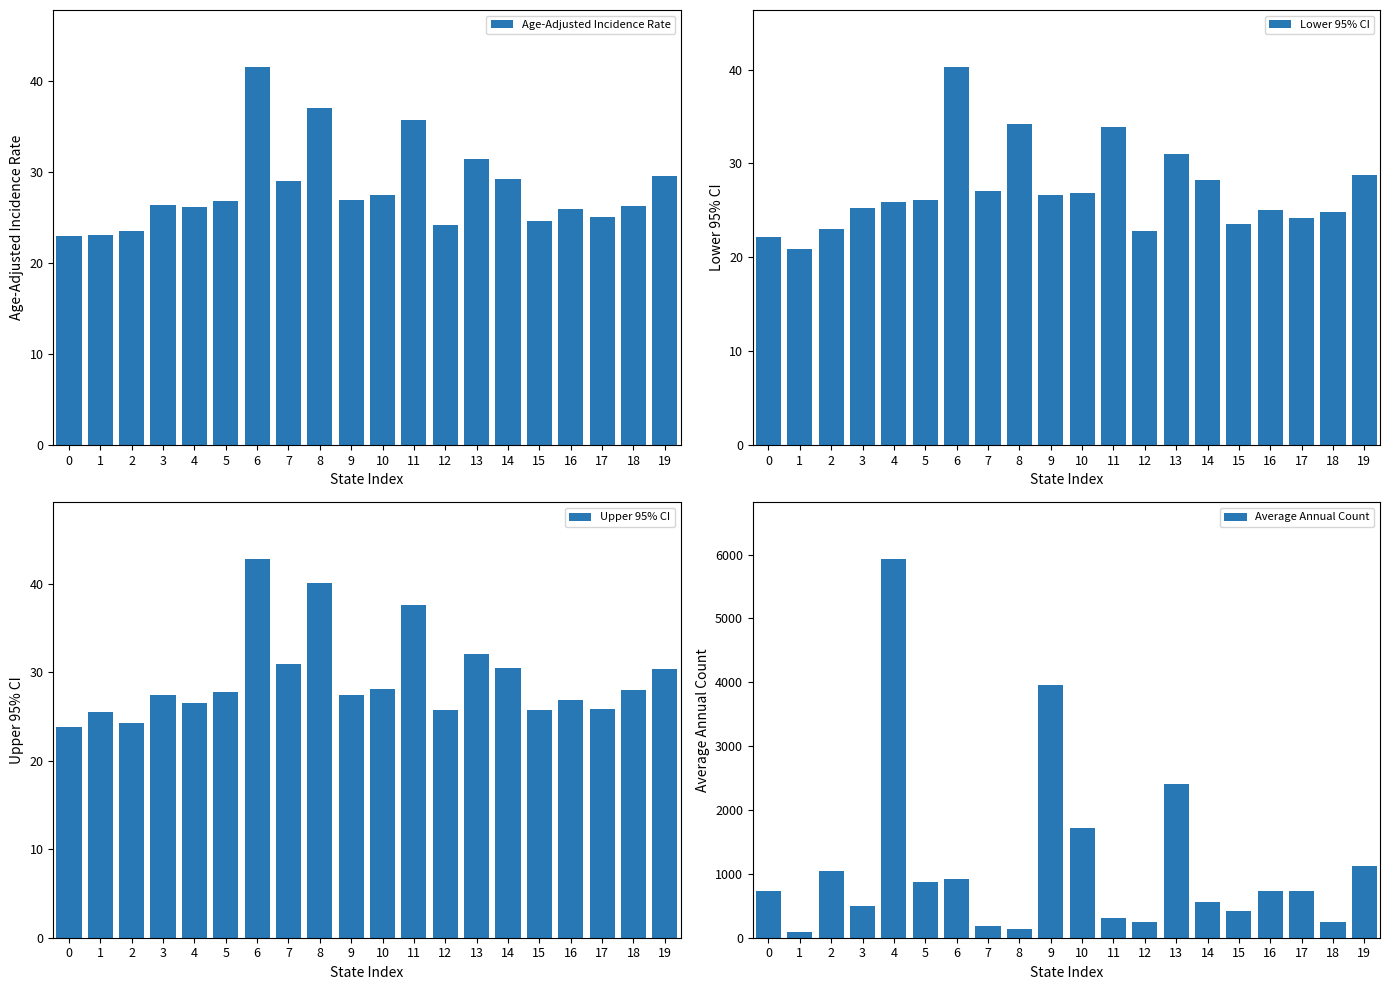

How many groups of bars are there?

20